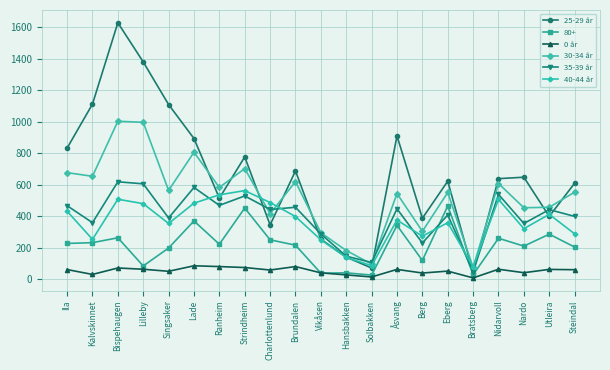

What is the difference between the maximum and minimum values in the 40-44 år series?

485